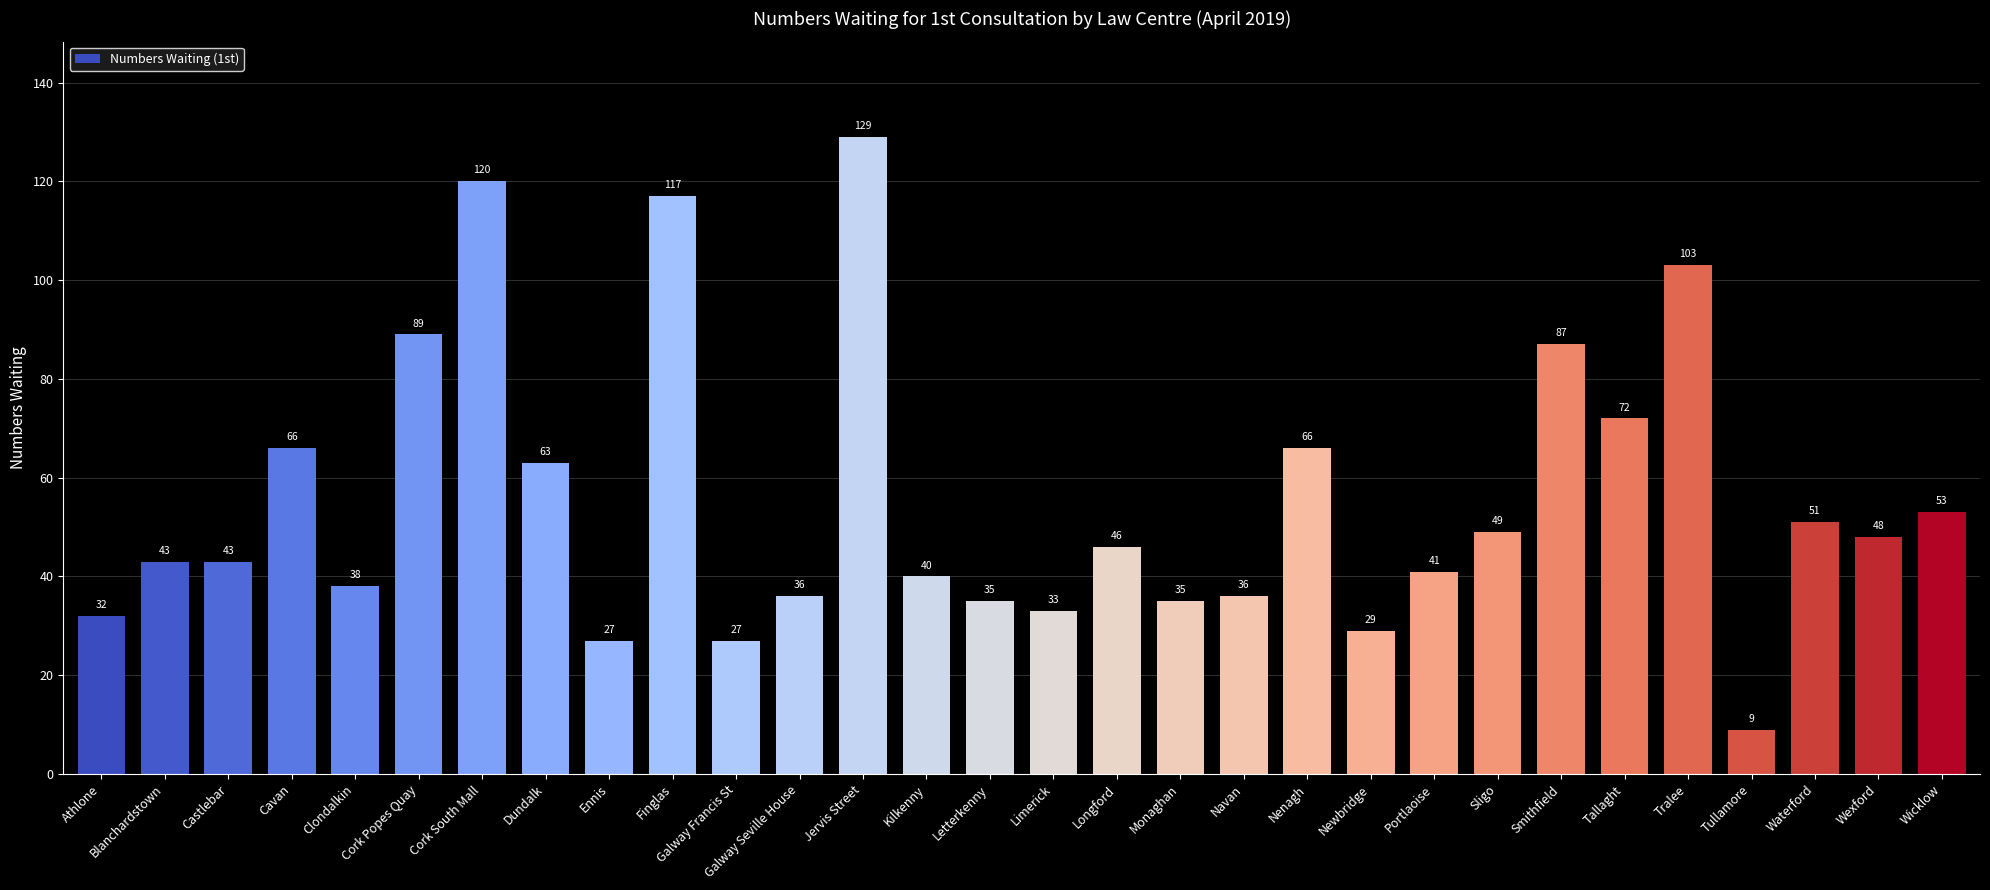

The value at Nenagh is 66. True or false?

True